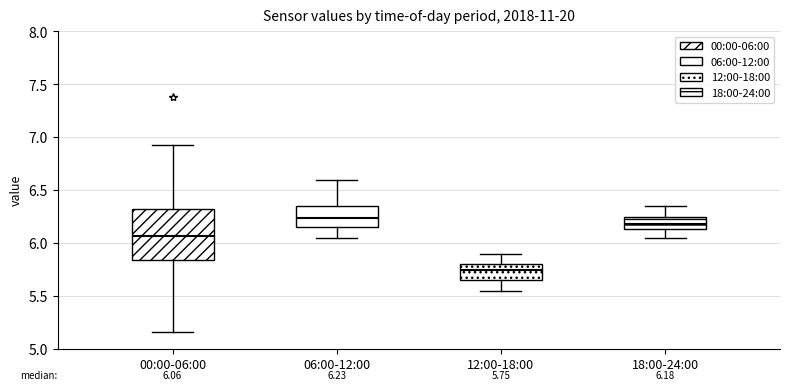

Which box has the highest median line?

06:00-12:00